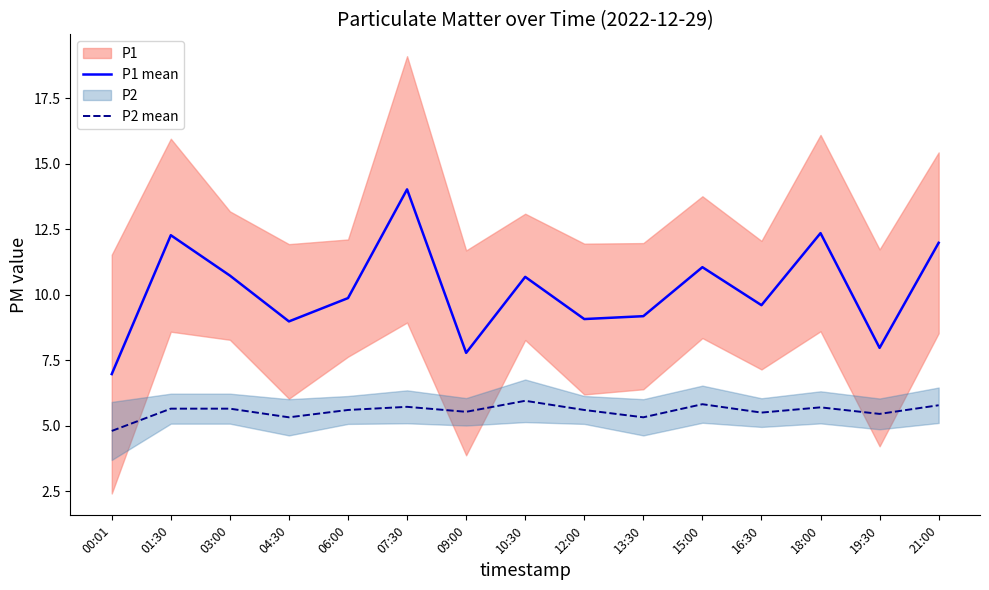

Rank the series by their average value, from highest to lowest.

P1 mean, P2 mean